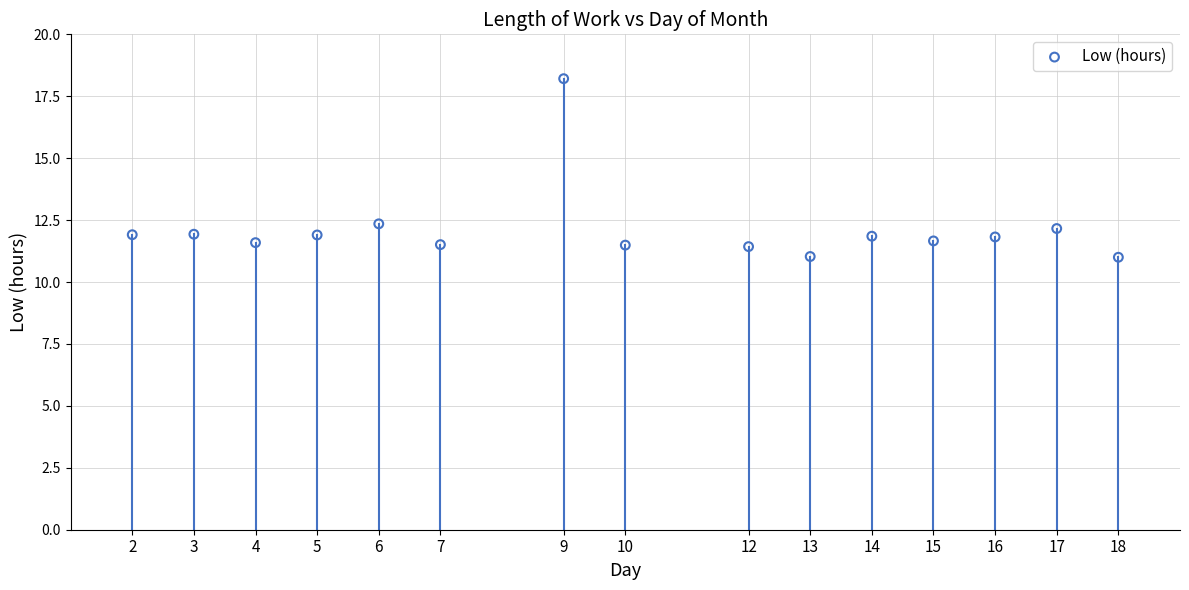

What is the range of Y values (max minus min)?

7.2